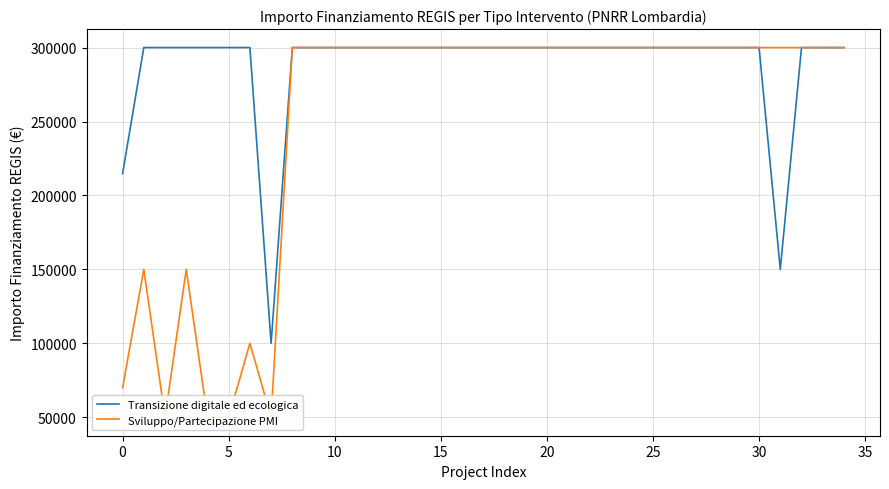

True or false: Transizione digitale ed ecologica and Sviluppo/Partecipazione PMI intersect in this chart.

False